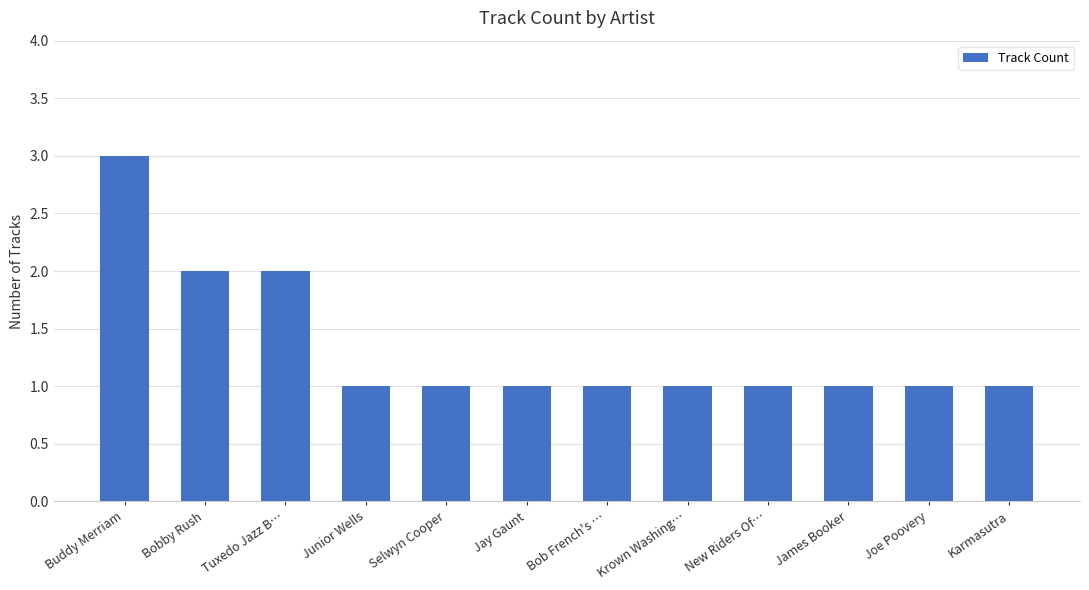

What is the difference between the maximum and second lowest values?

2